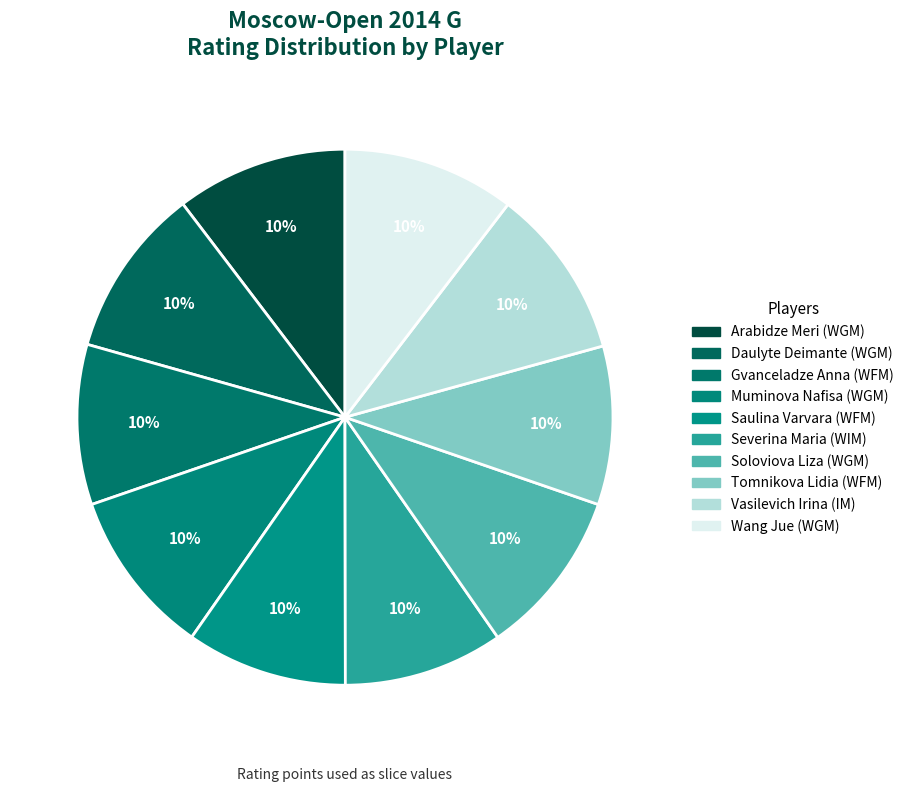

What is the largest slice in the pie chart?

Wang Jue (WGM)